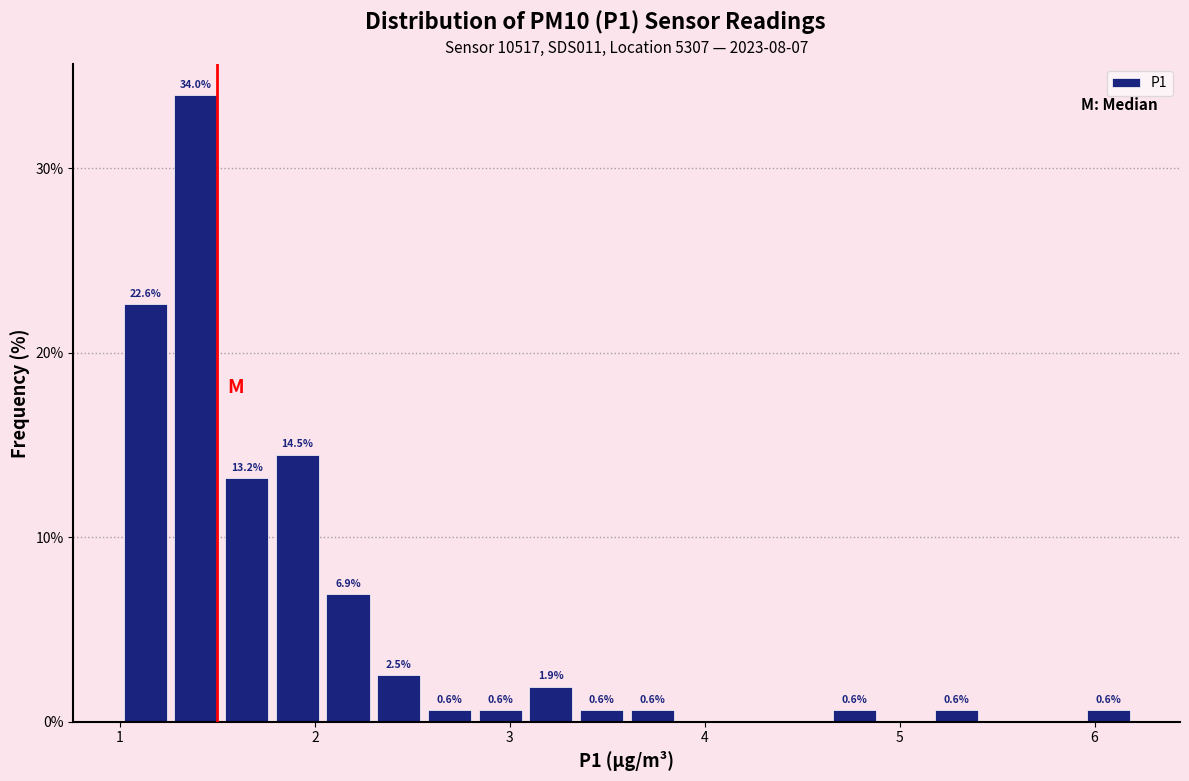

Read against the x-axis, roughly where is the centre of the tallest bar?

1.4